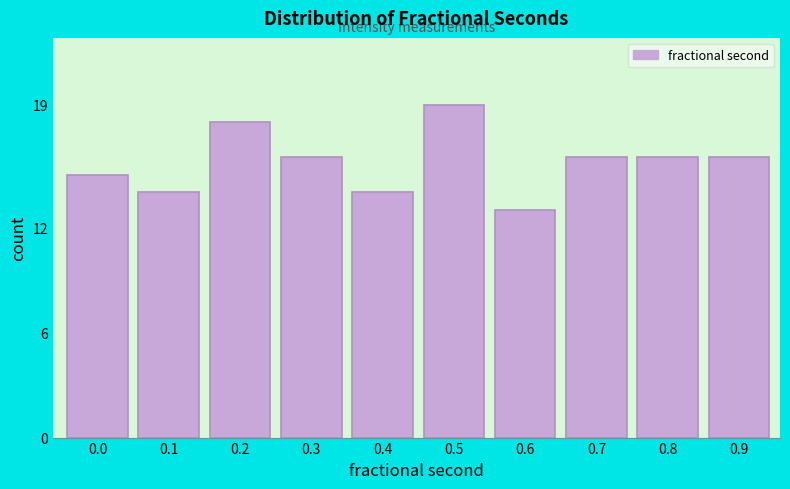

Reading left to right, what are all the values shown in this chart?

0.0=15	0.1=14	0.2=18	0.3=16	0.4=14	0.5=19	0.6=13	0.7=16	0.8=16	0.9=16